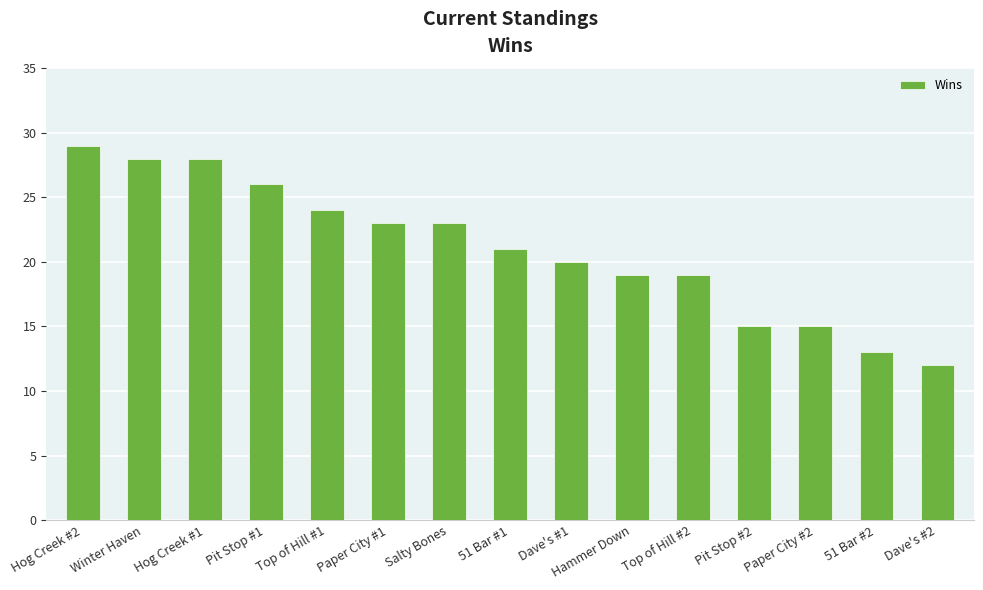

What is the average value?

21